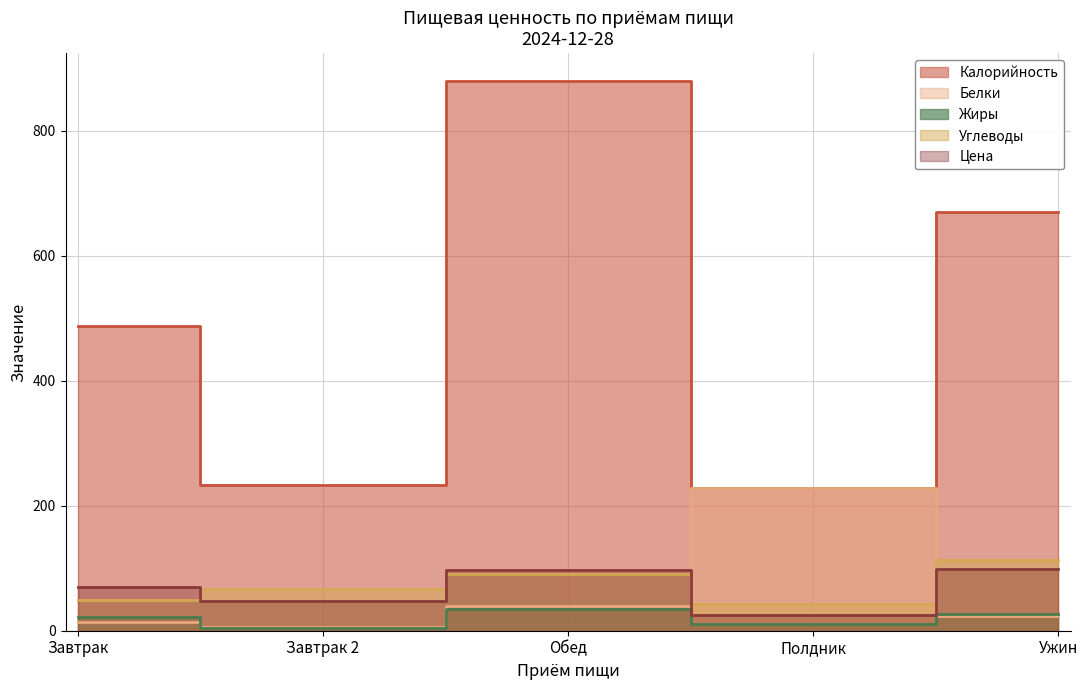

What are all the series names shown in the legend?

Калорийность, Белки, Жиры, Углеводы, Цена